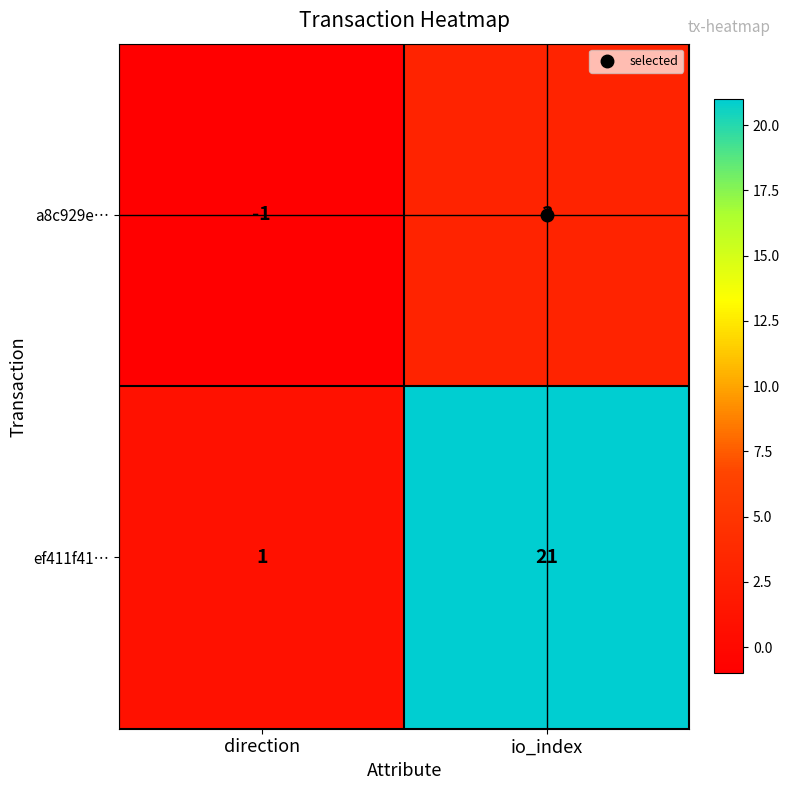

At how many categories does at least one series exceed 10?

1